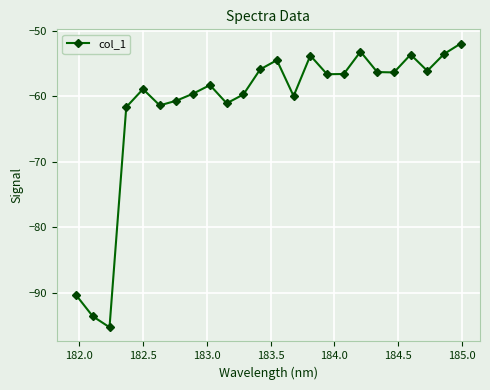

What is the difference between the second highest and minimum values?

42.1